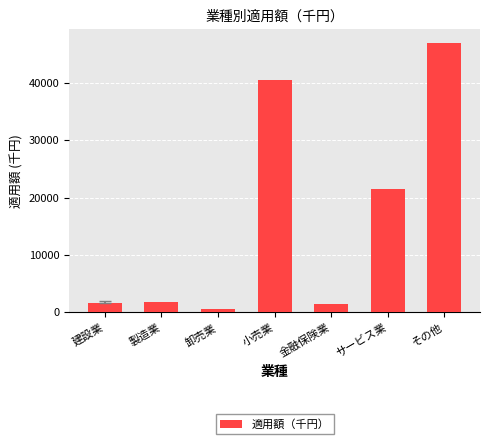

Where is the data nearest to the value 23807?

サービス業